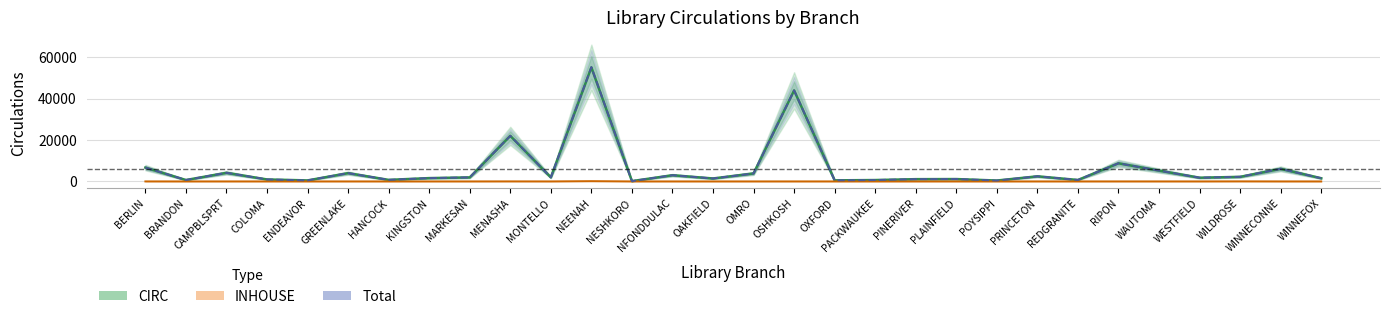

True or false: CIRC and Total cross at least once.

False